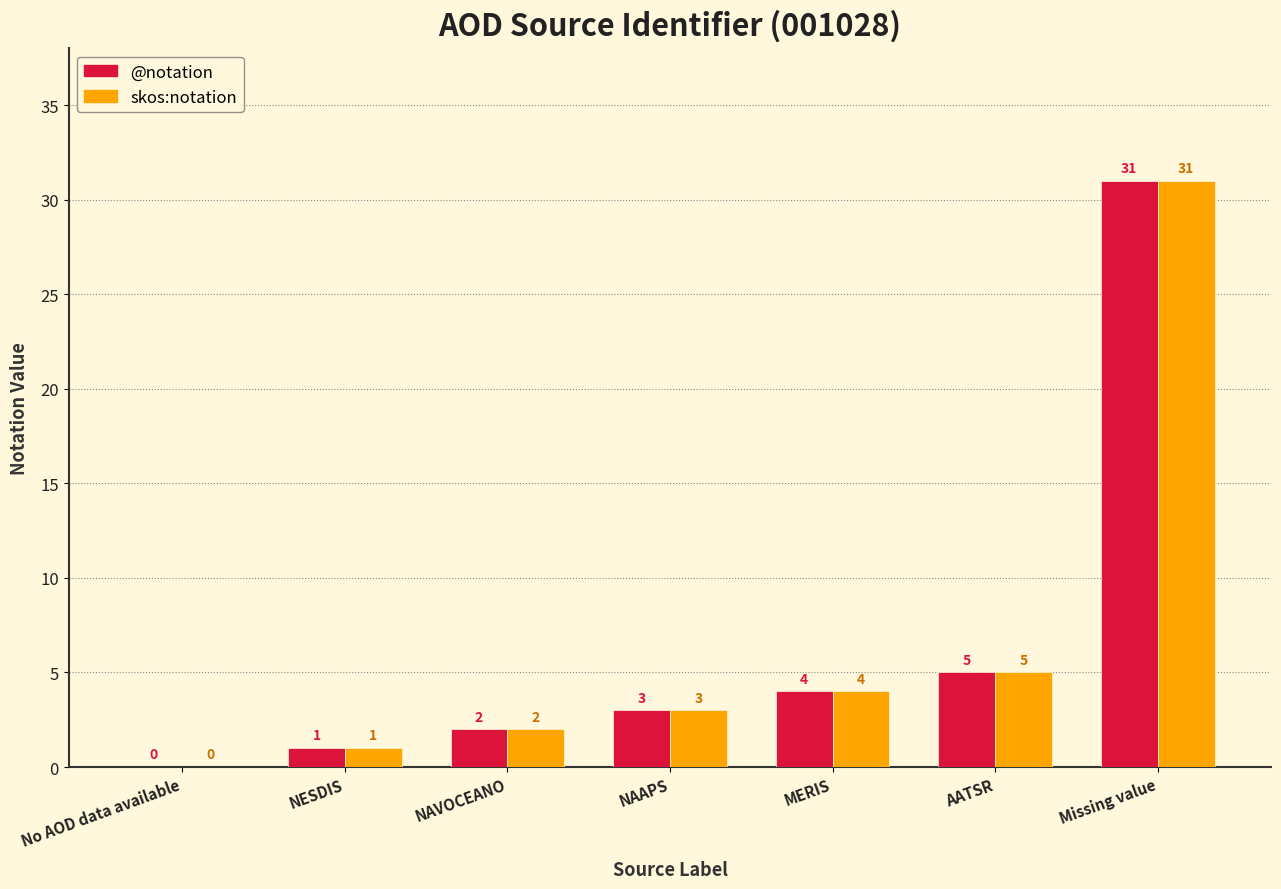

What is the sum of the @notation values at MERIS and NAVOCEANO?

6